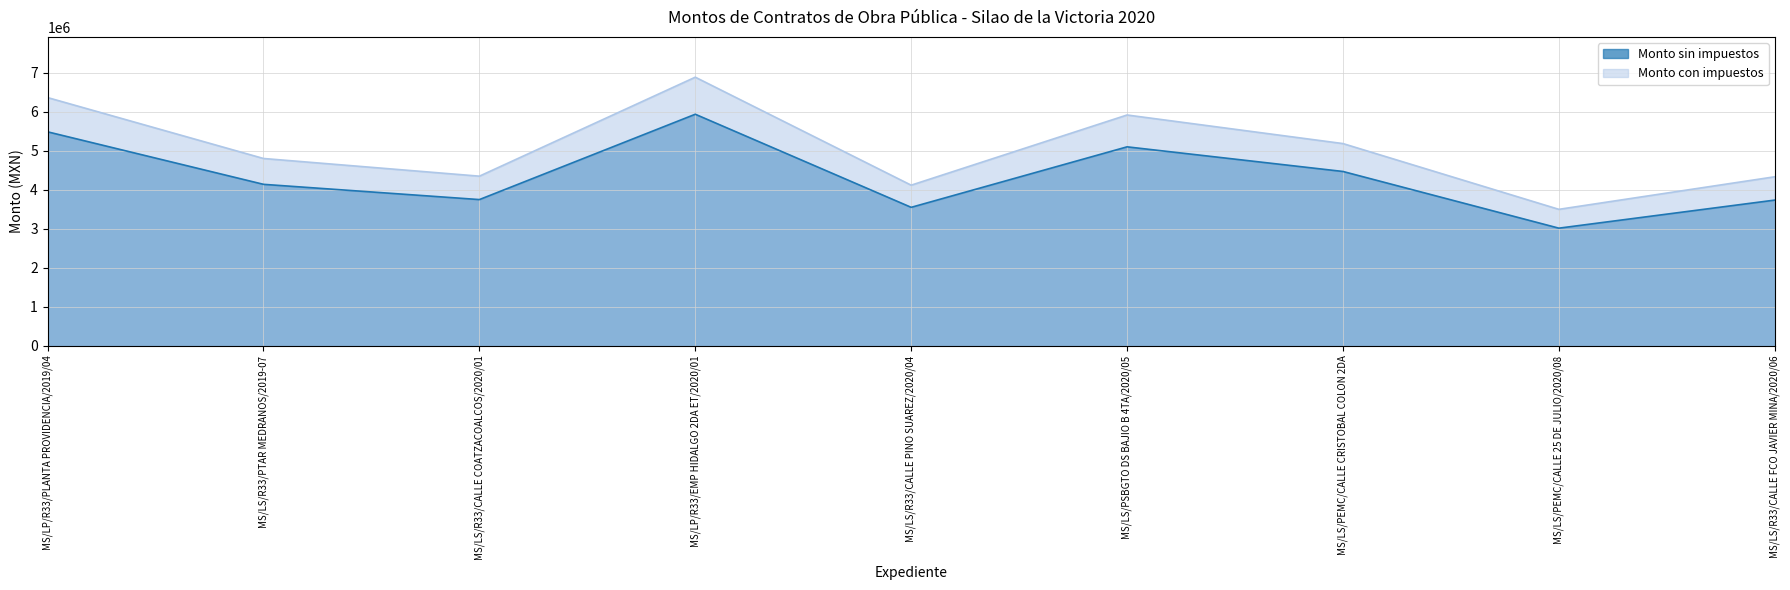

What is the label of the 1st point from the right?

MS/LS/R33/CALLE FCO JAVIER MINA/2020/06